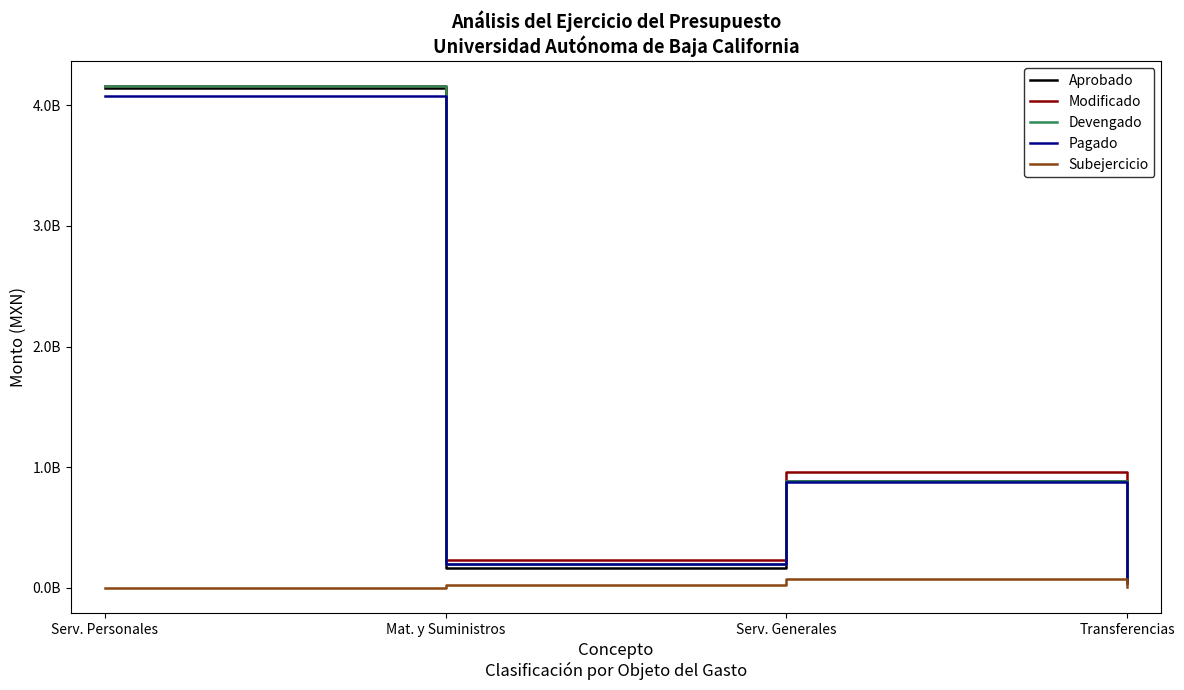

Which category has the highest value in the Modificado series?

Serv. Personales